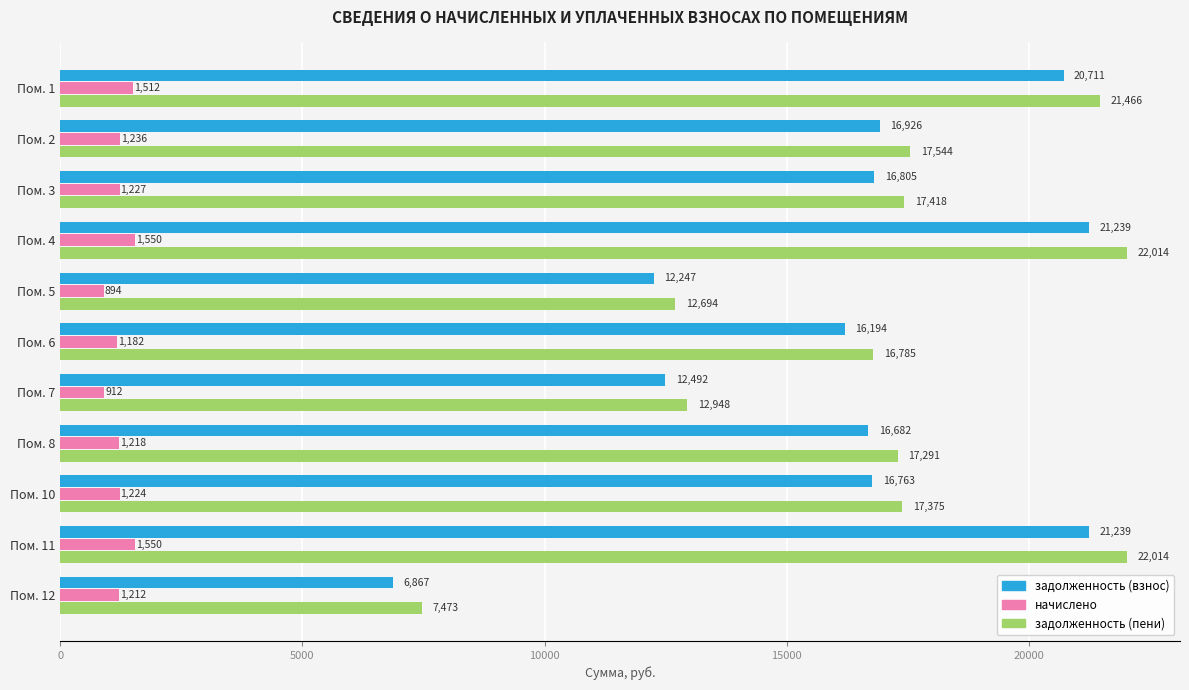

List the series in order of their peak value, highest first.

задолженность (пени), задолженность (взнос), начислено